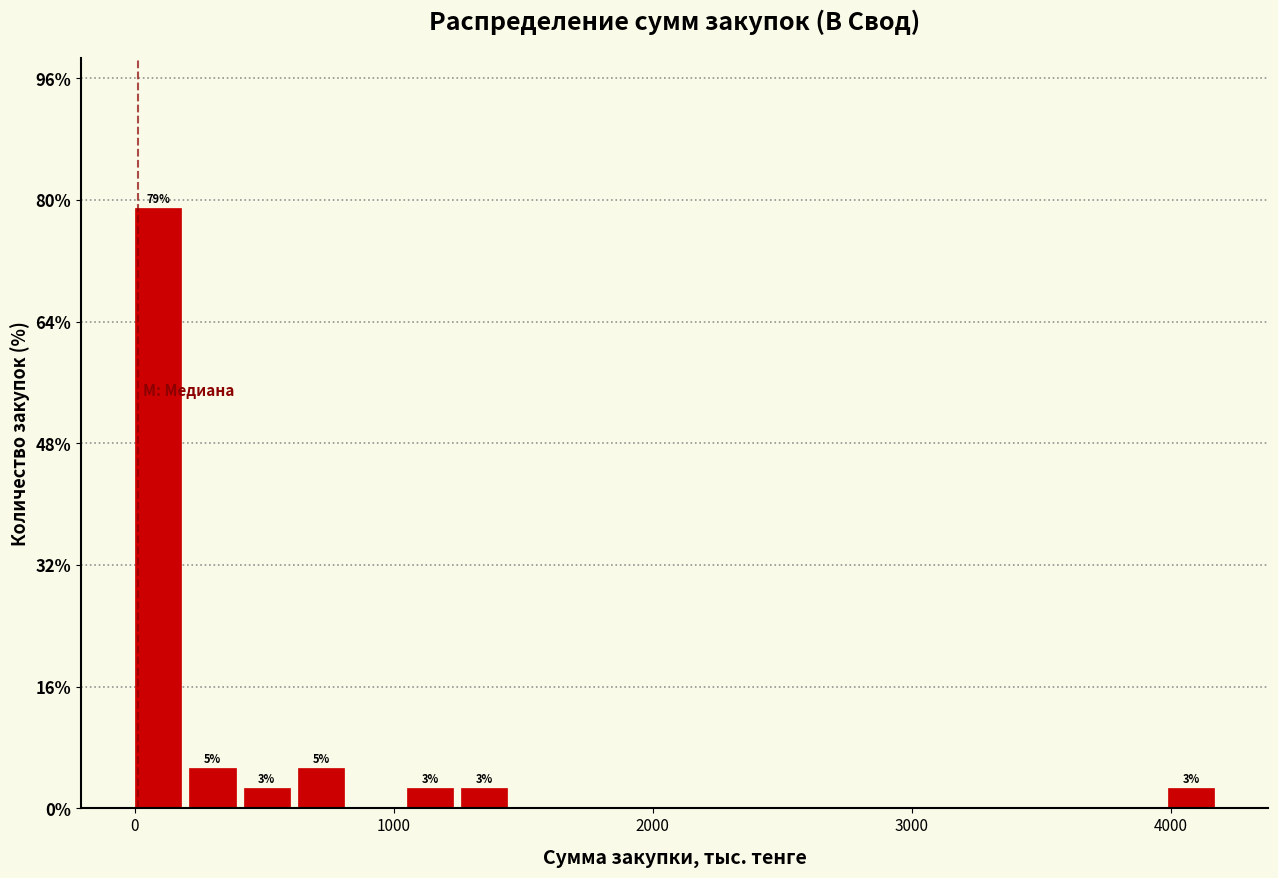

Around what value on the x-axis is the tallest bar? Give the approximate position of its centre, as read against the axis.

100